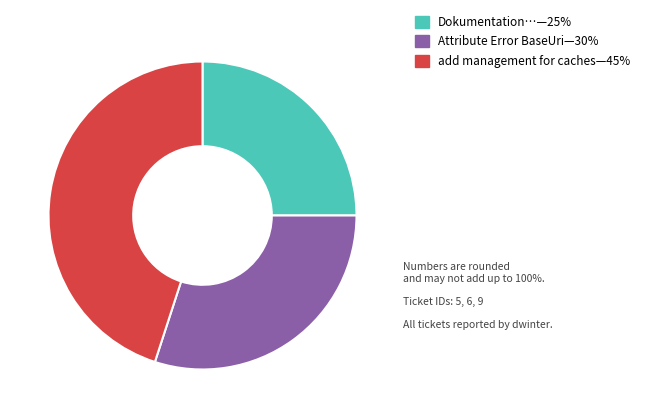

How many segments does this pie chart have?

3